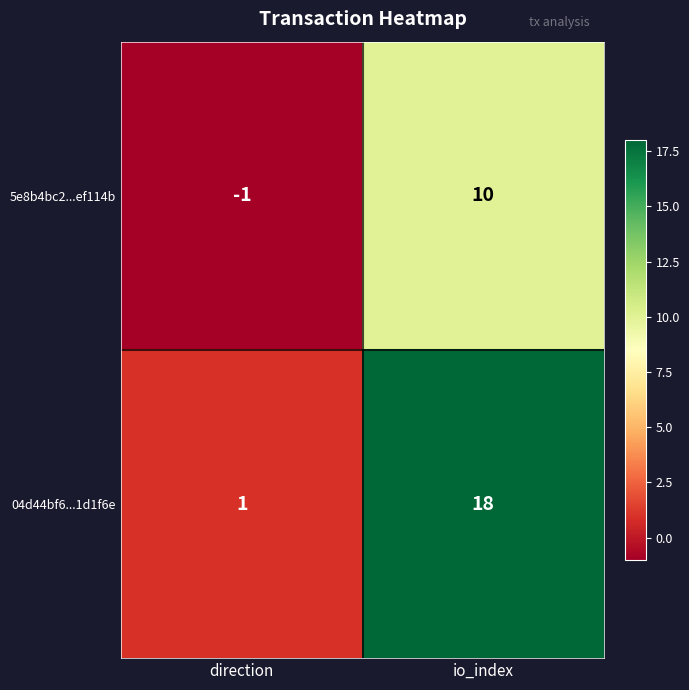

Where is 5e8b4bc2...ef114b nearest to the value 4?

direction